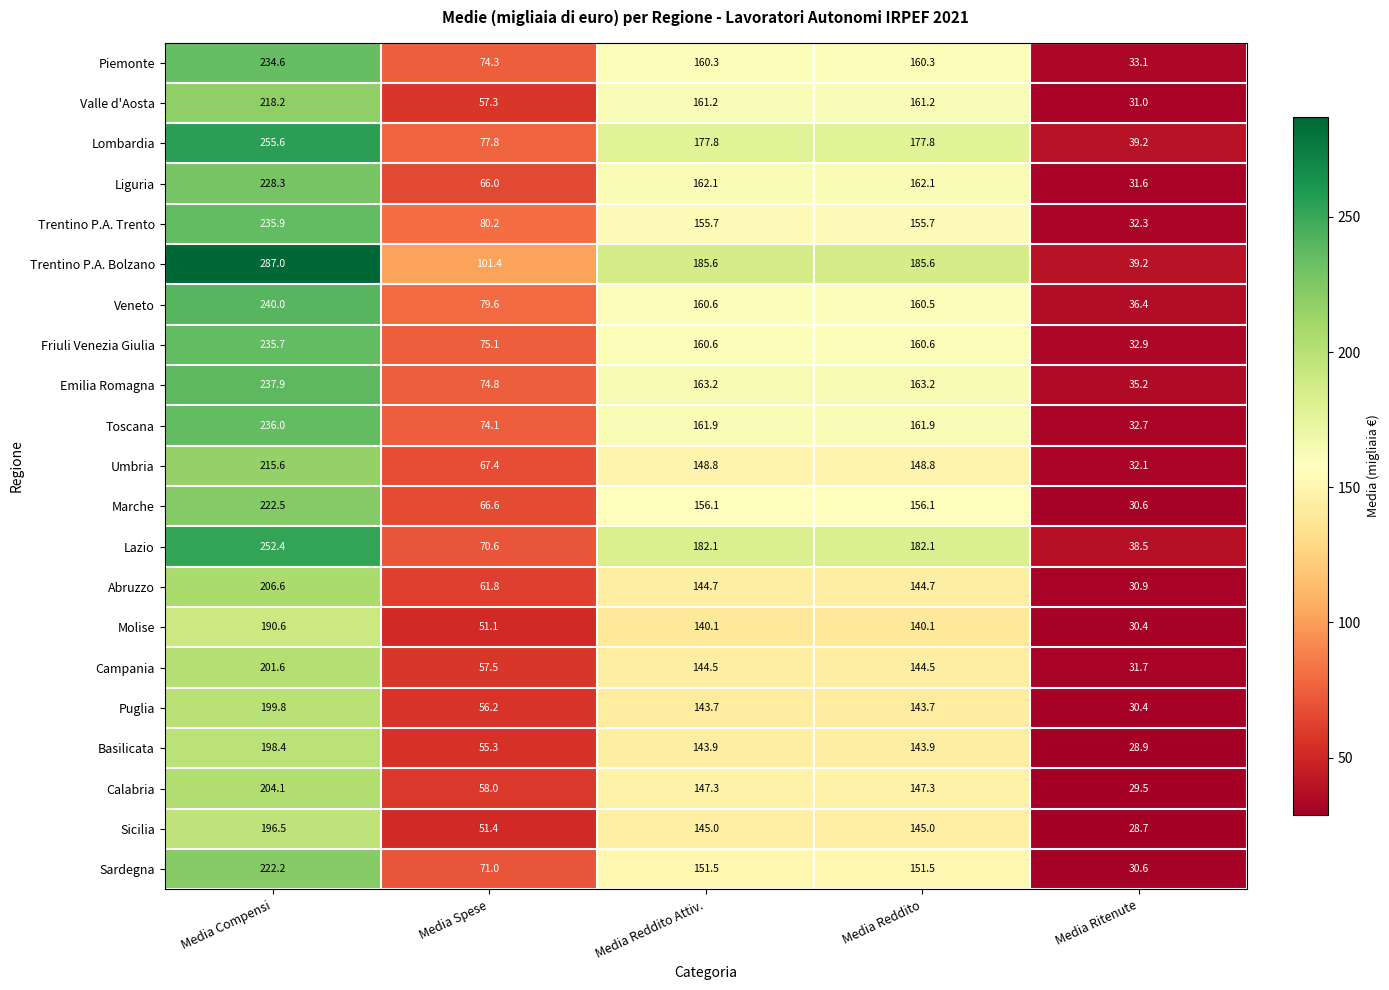

How many data points does each series have?

5